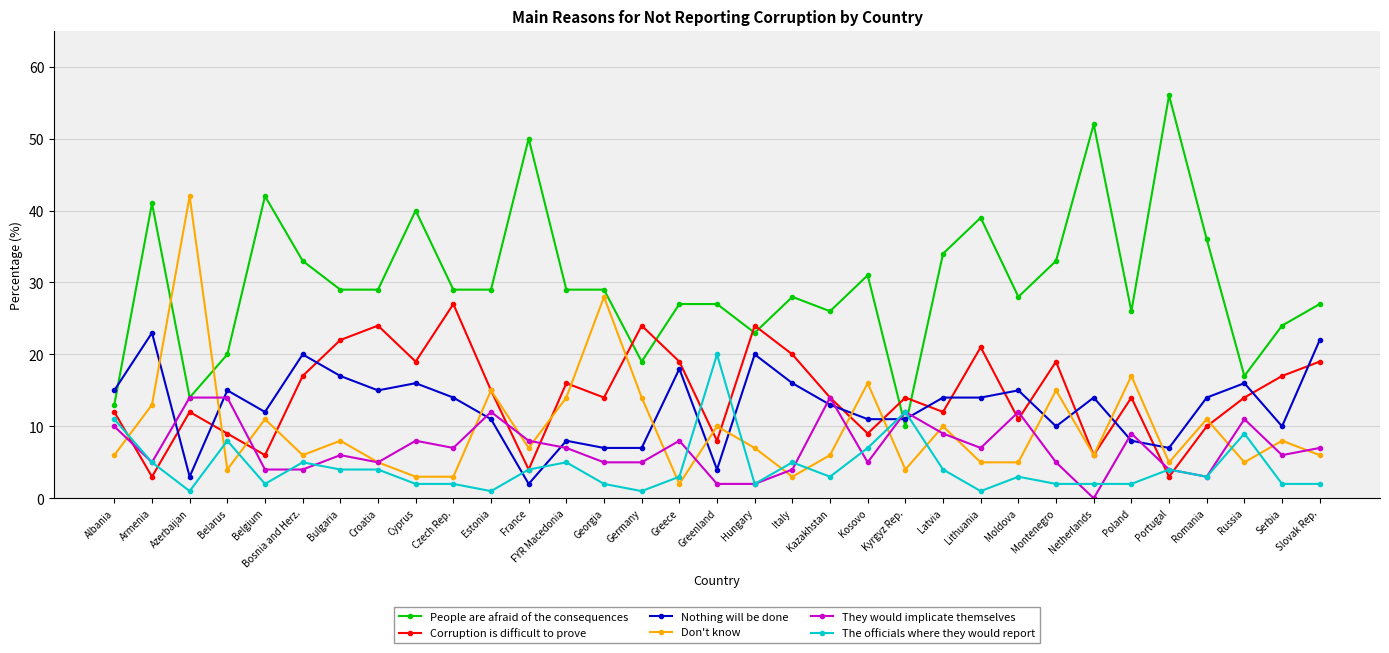

At how many categories does at least one series exceed 45?

3